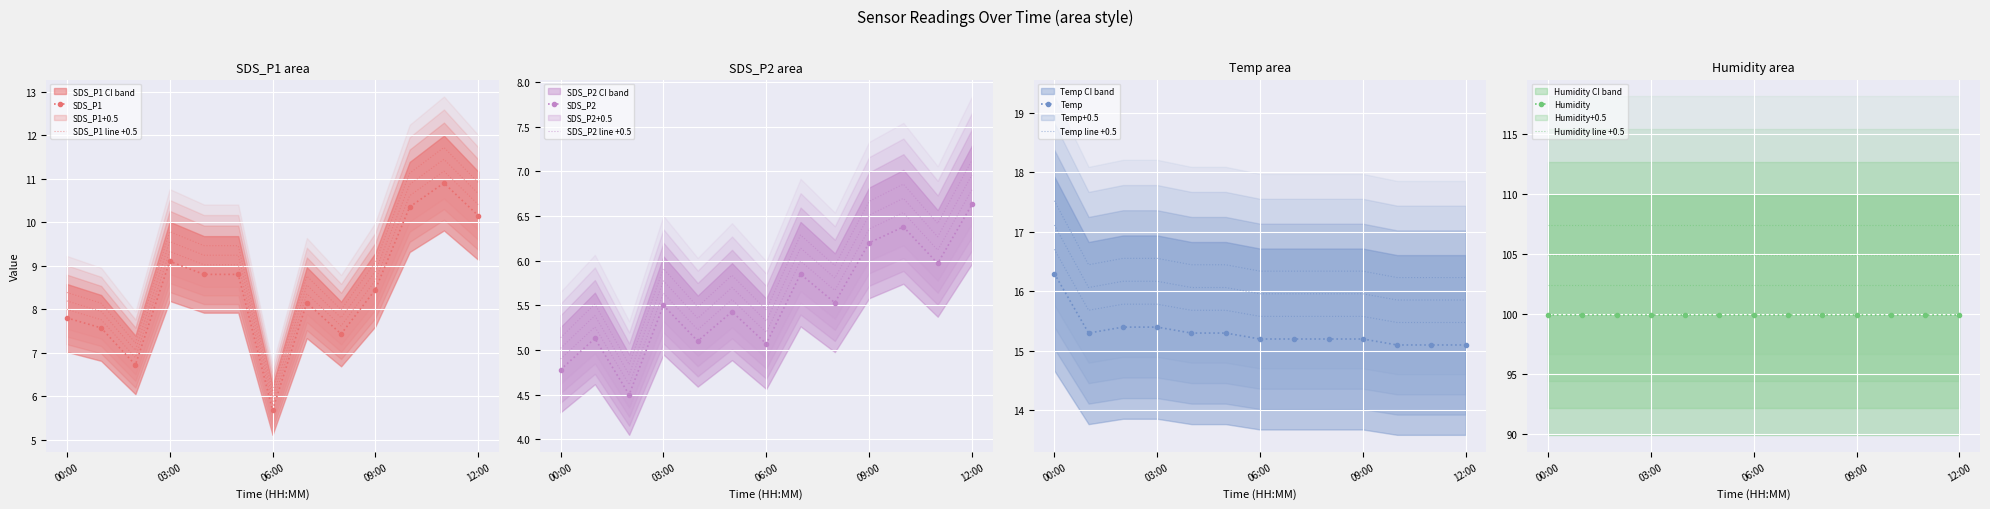

True or false: SDS_P1 and SDS_P2 intersect in this chart.

False